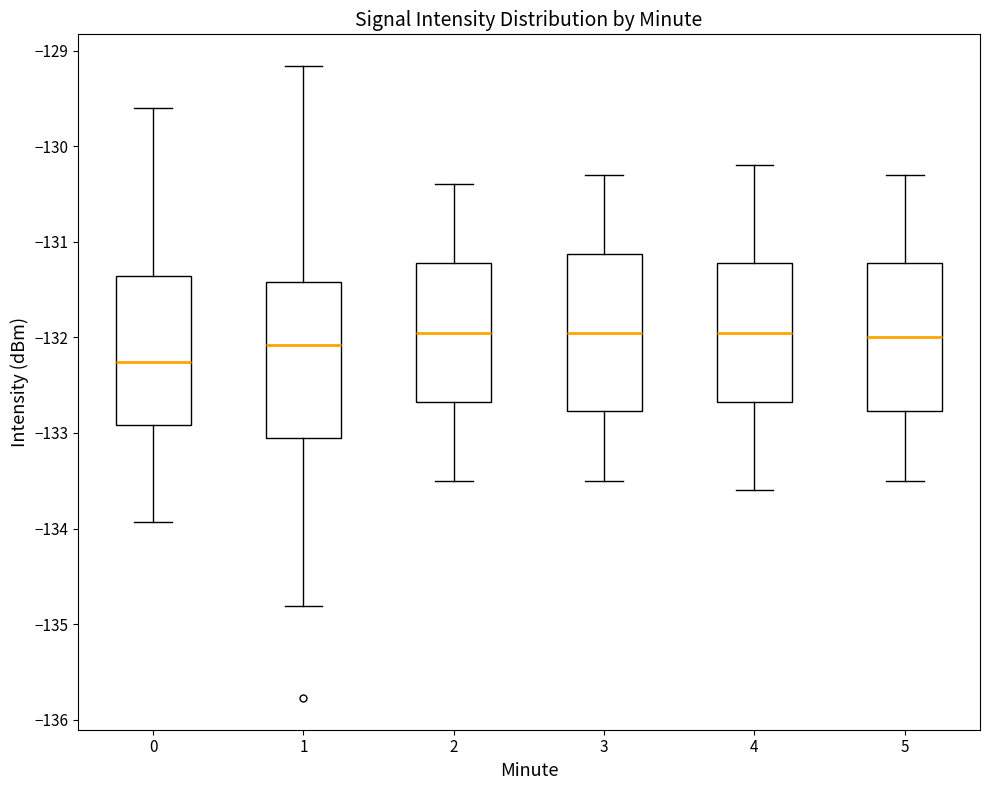

Where does the median line of the box at x = 0 sit on the y-axis? The values are not printed on the chart, so give them approximately, as read against the axis.

-132.3